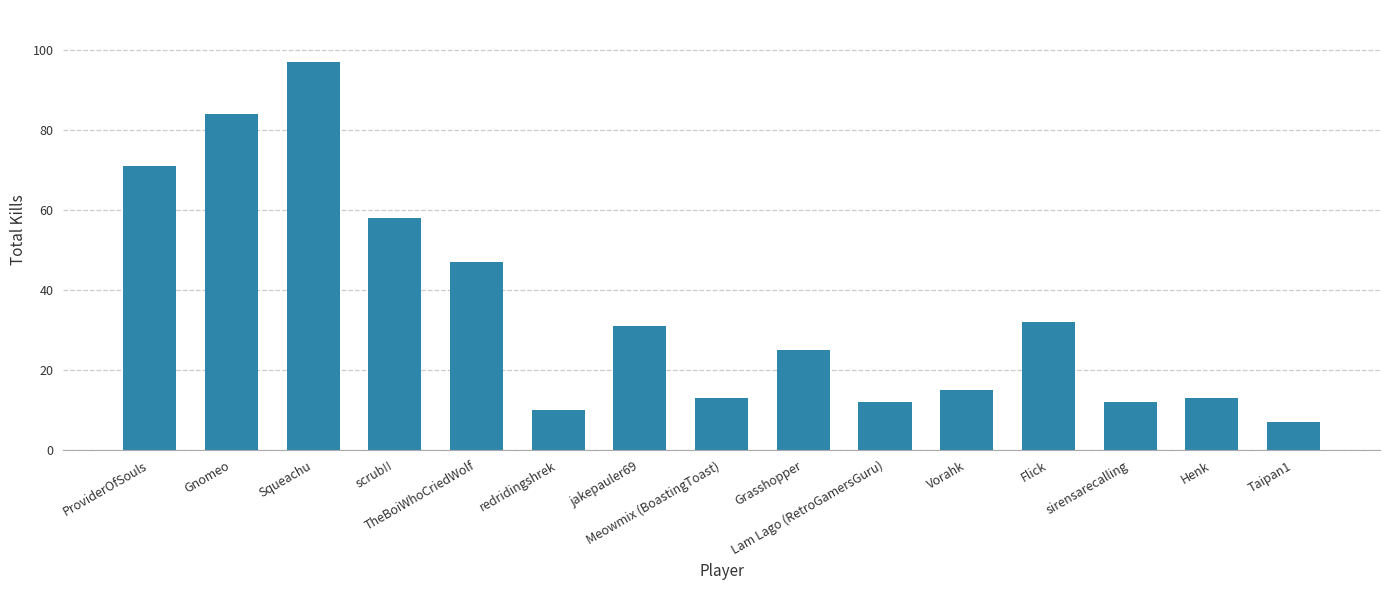

Which has a higher value, redridingshrek or Meowmix (BoastingToast)?

Meowmix (BoastingToast)